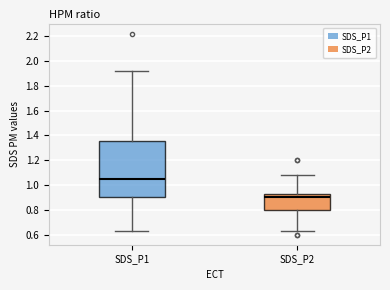

Which box has the highest median line?

SDS_P1